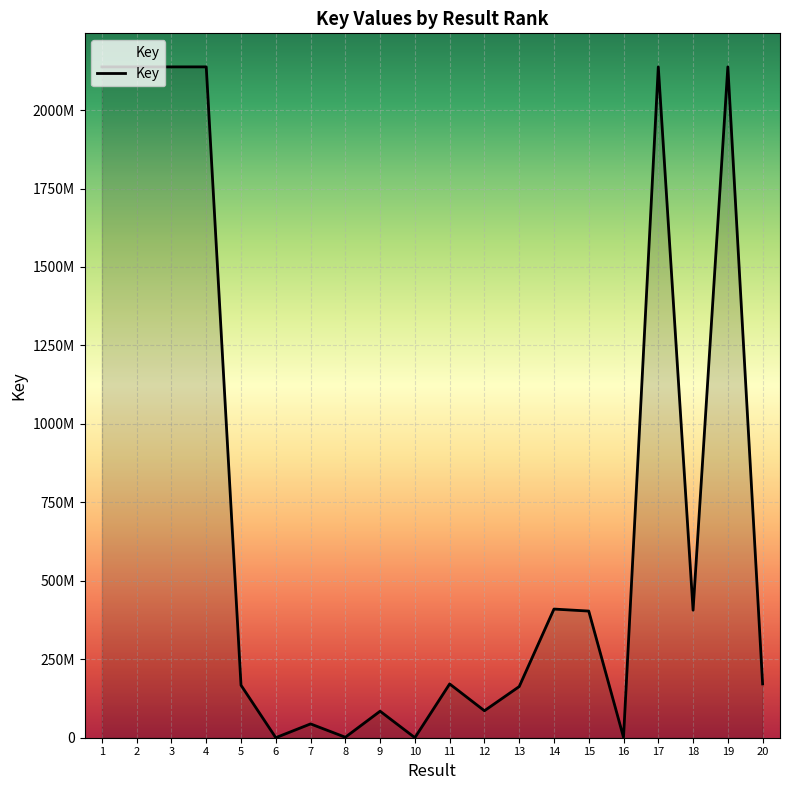

What is the greatest value displayed?

2137714684